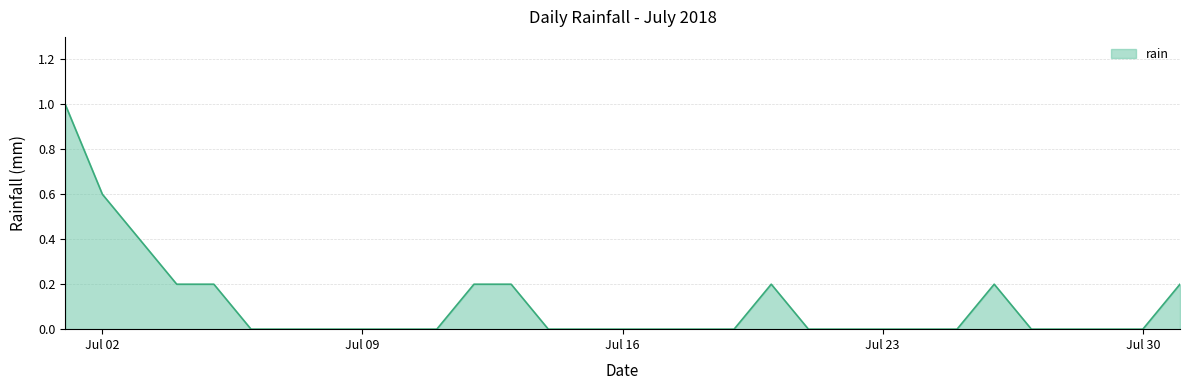

Is it true that the value at Jul 09 is 0.4?

False